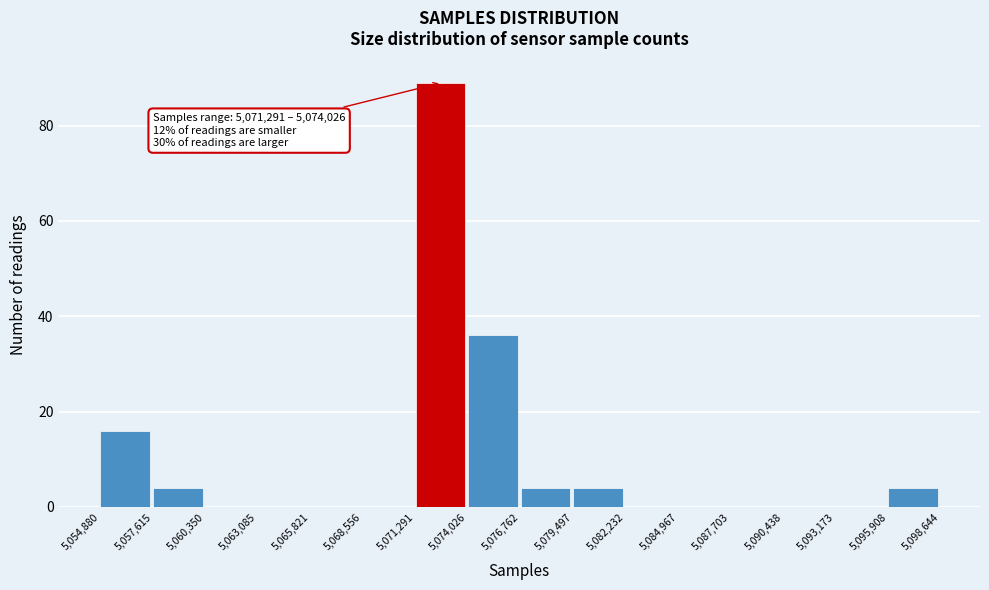

Over which range of the x-axis is the bar tallest?

5,071,291 to 5,074,026